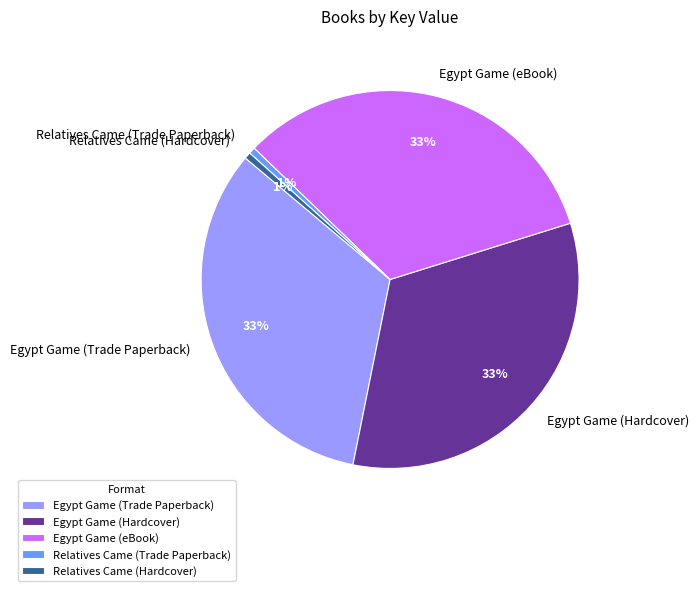

To the nearest percent, what is the difference between the largest and smallest slice percentages?

32%